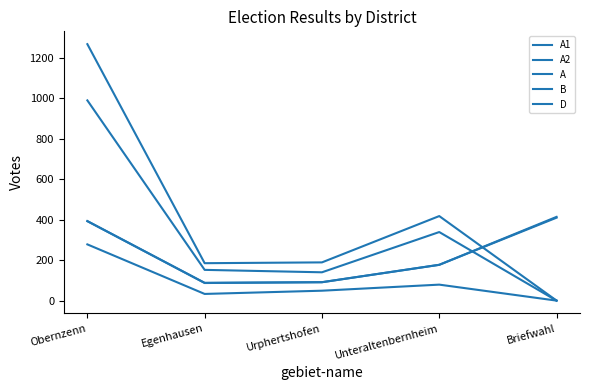

Where is A nearest to the value 634?

Unteraltenbernheim